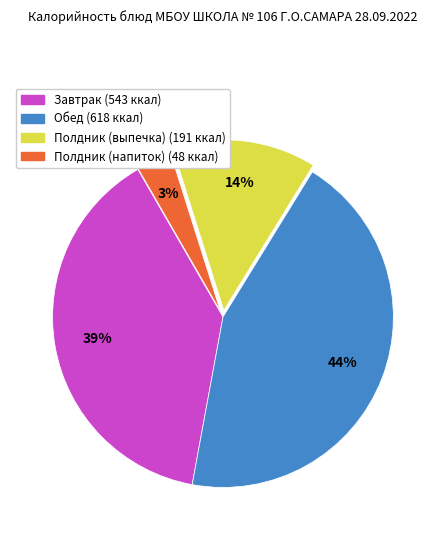

How many segments does this pie chart have?

4